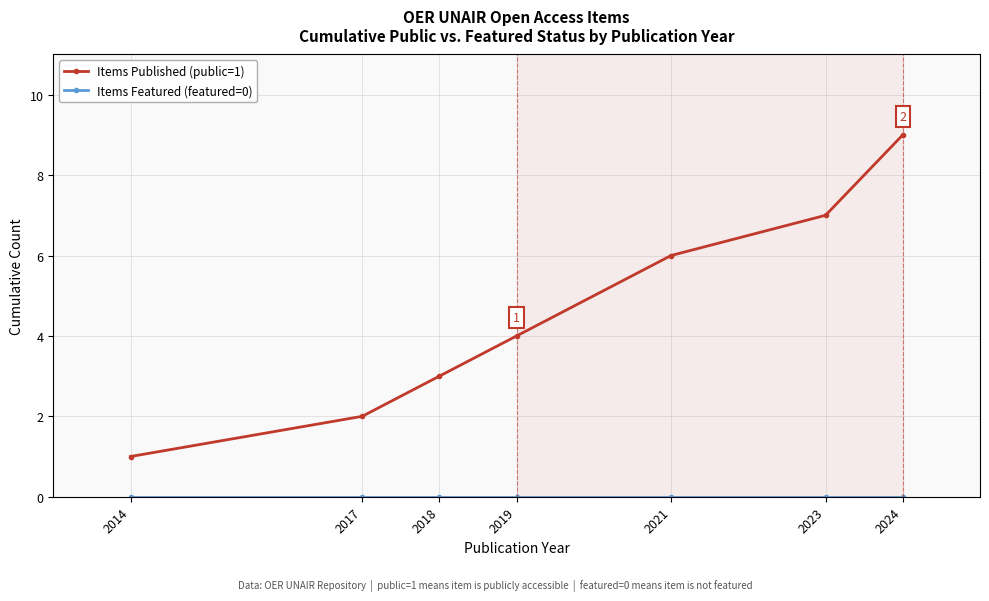

What is the sum of all Items Published (public=1) values?

32